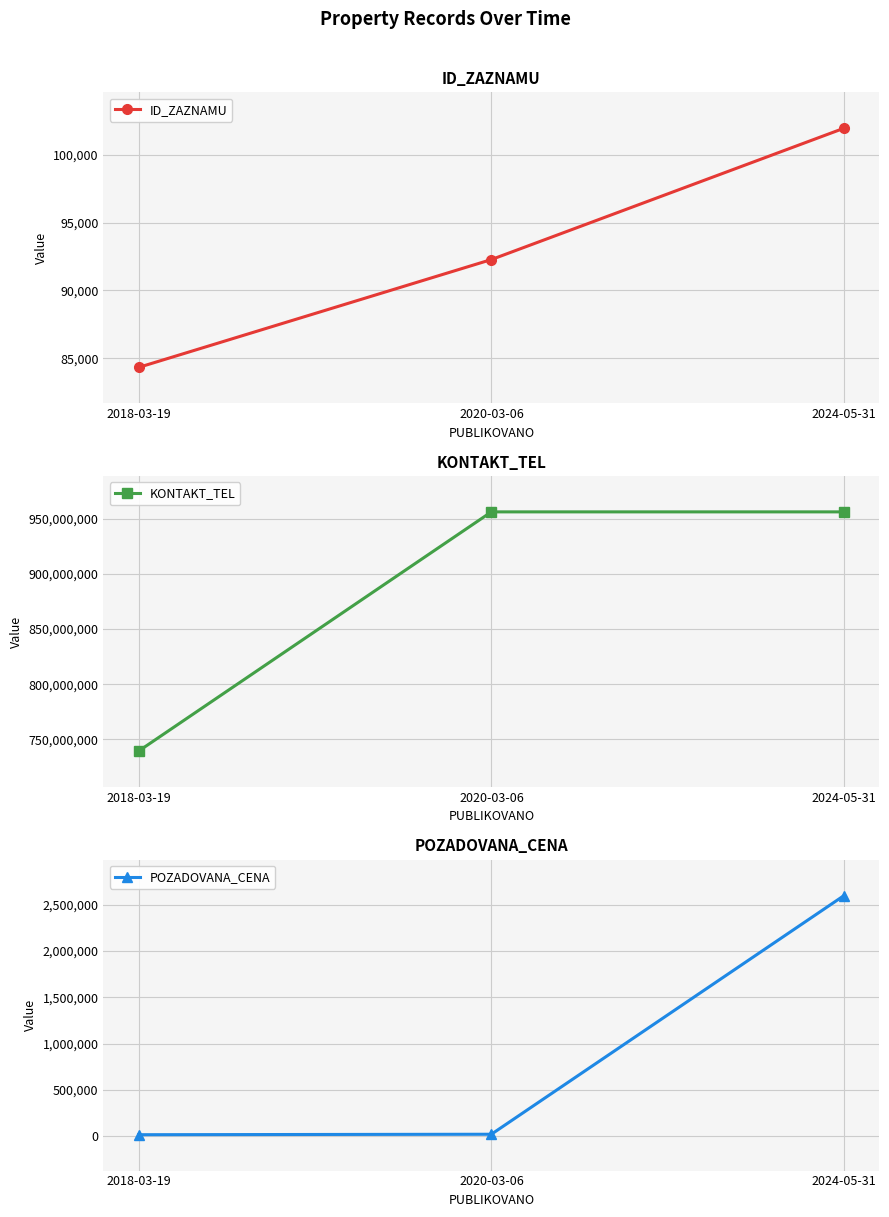

True or false: KONTAKT_TEL has a value of 516661553 at 2018-03-19.

False